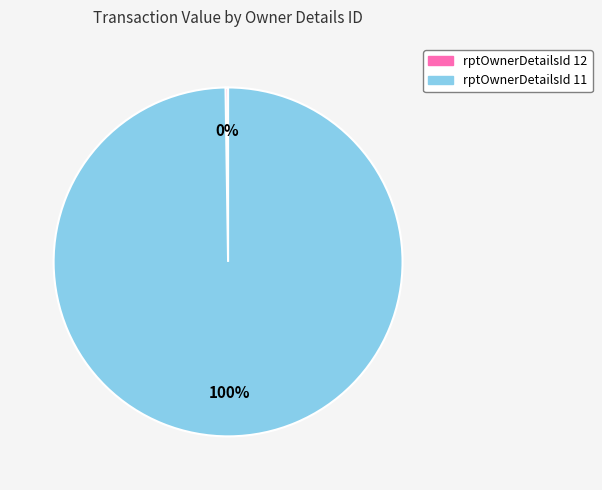

Does any single category account for the majority?

Yes